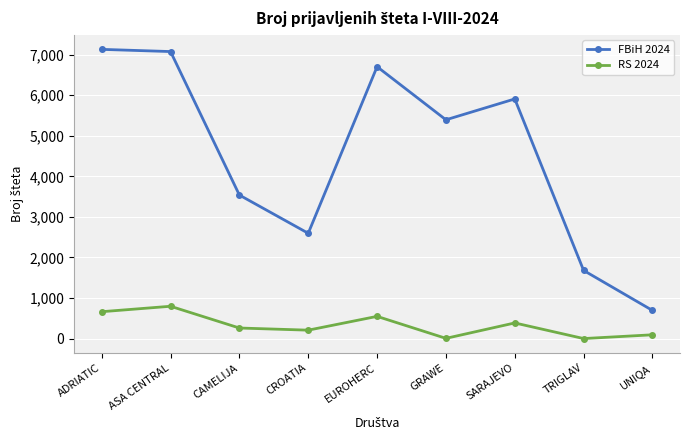

What is the maximum value for FBiH 2024?

7129